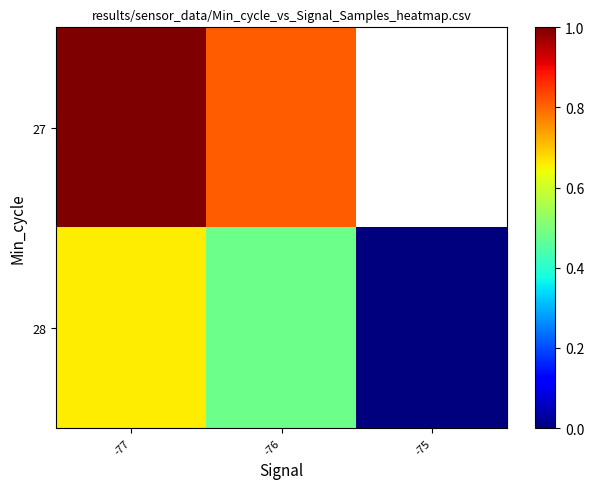

What is the spread (max minus min) of values at -76?

0.3